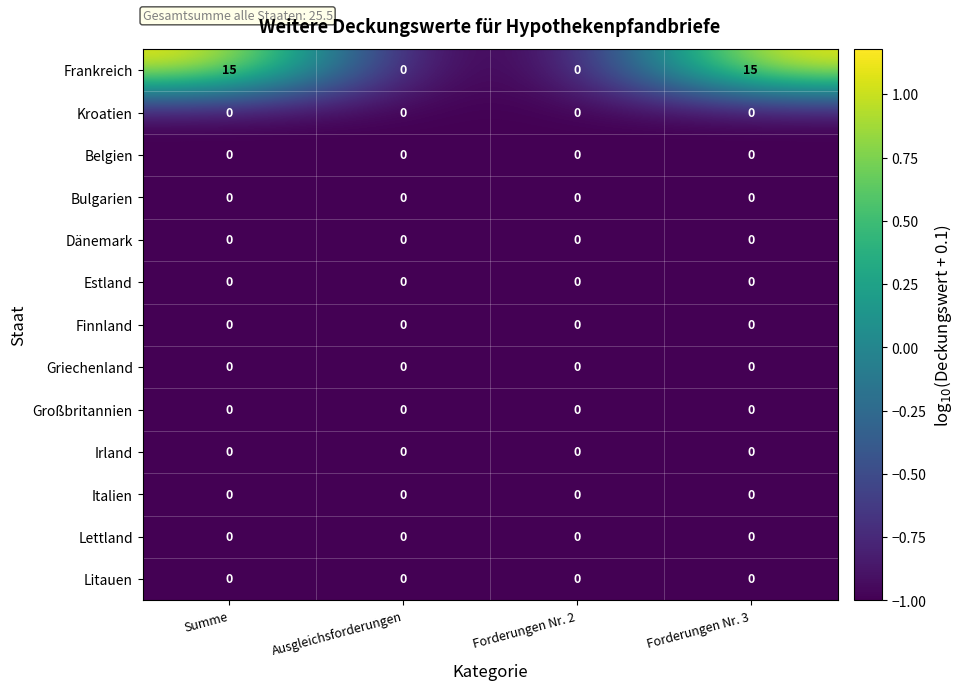

The Großbritannien series shows 0 at Ausgleichsforderungen. True or false?

True